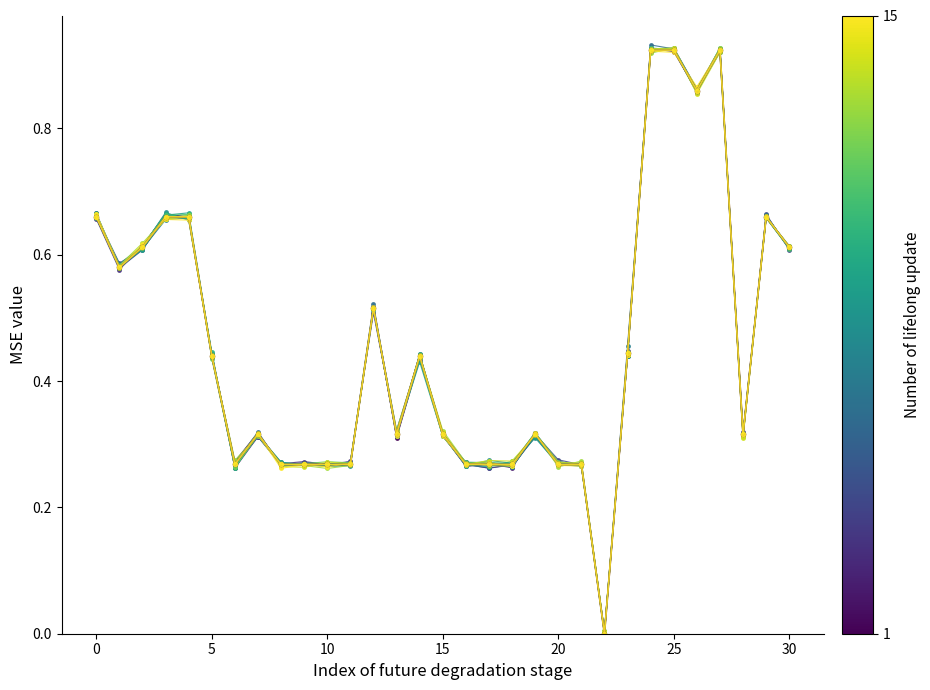

Which label corresponds to the largest value in the chart?

24